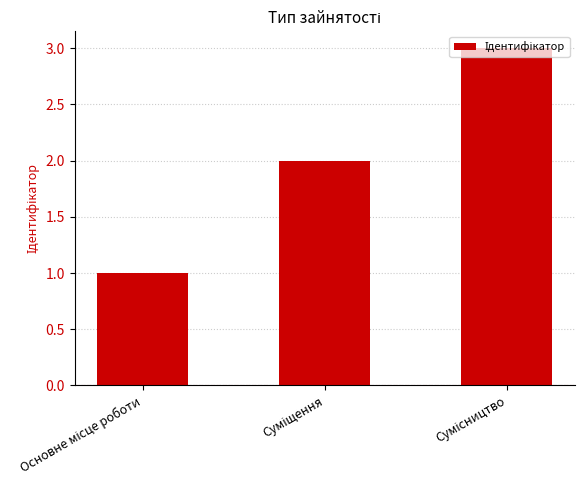

What is the greatest value displayed?

3